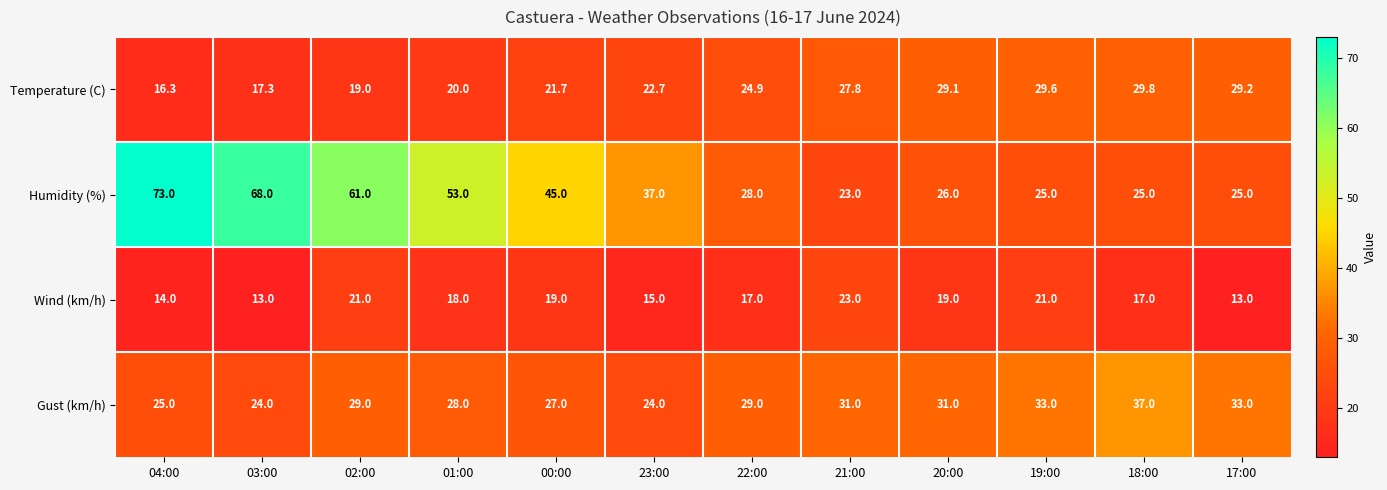

What is the approximate value of Temperature (C) at 01:00?

20.0